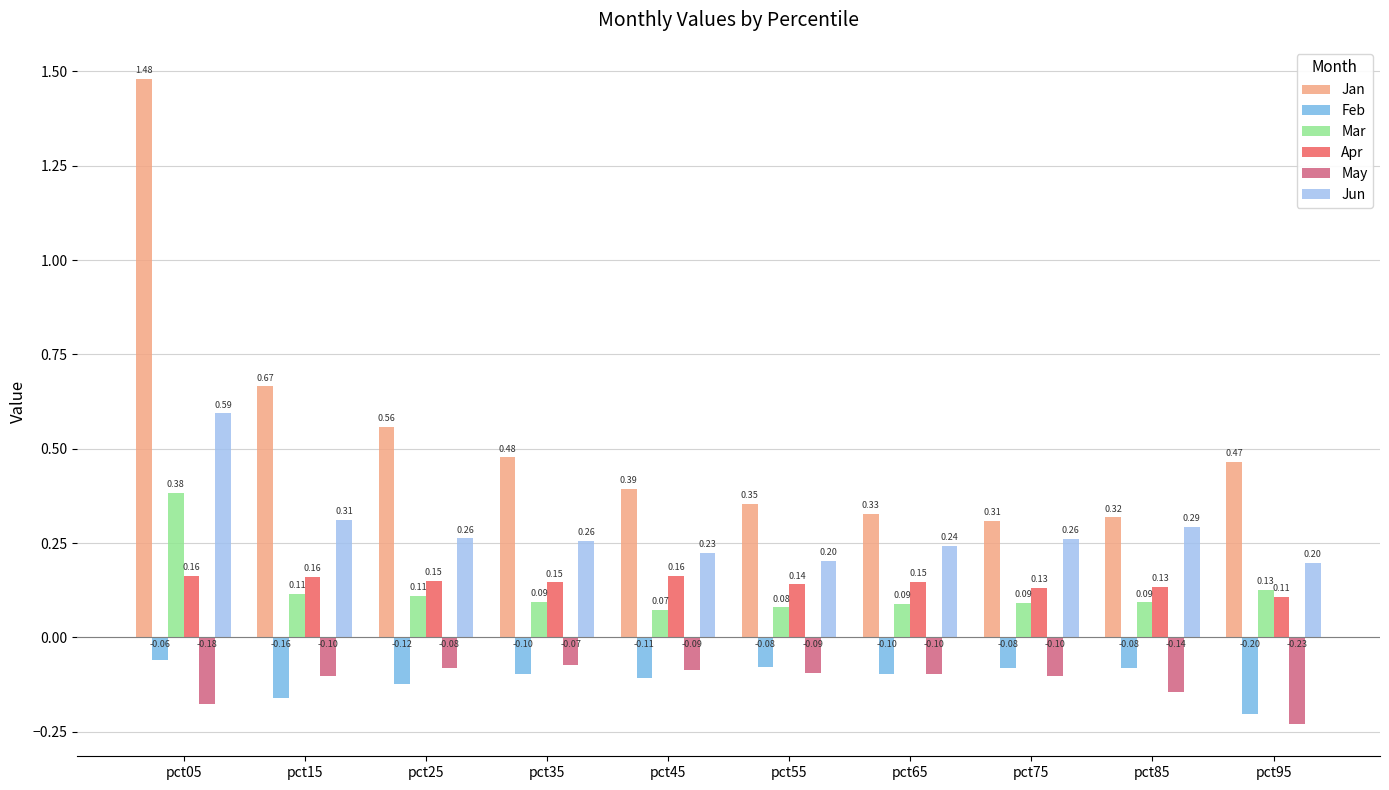

The value of May at pct25 is -0.0. True or false?

False